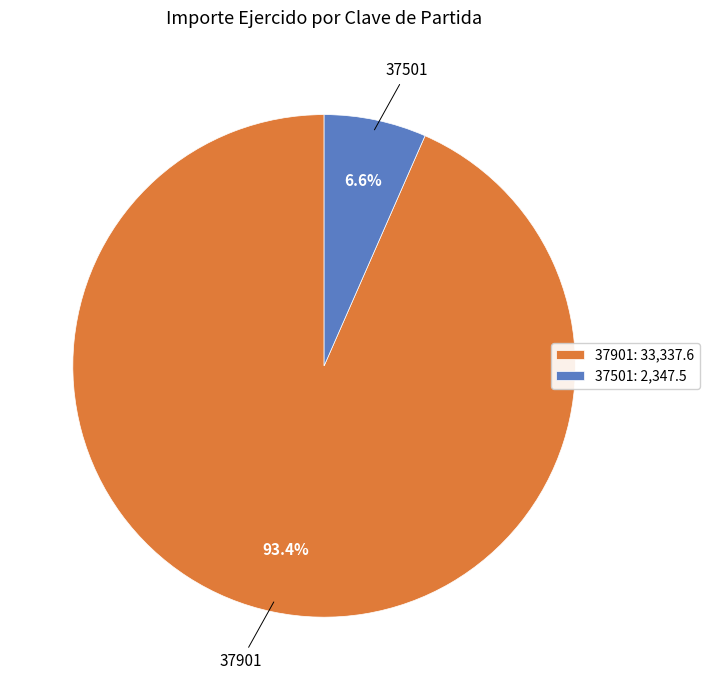

Is there any slice that represents more than half of the pie?

Yes